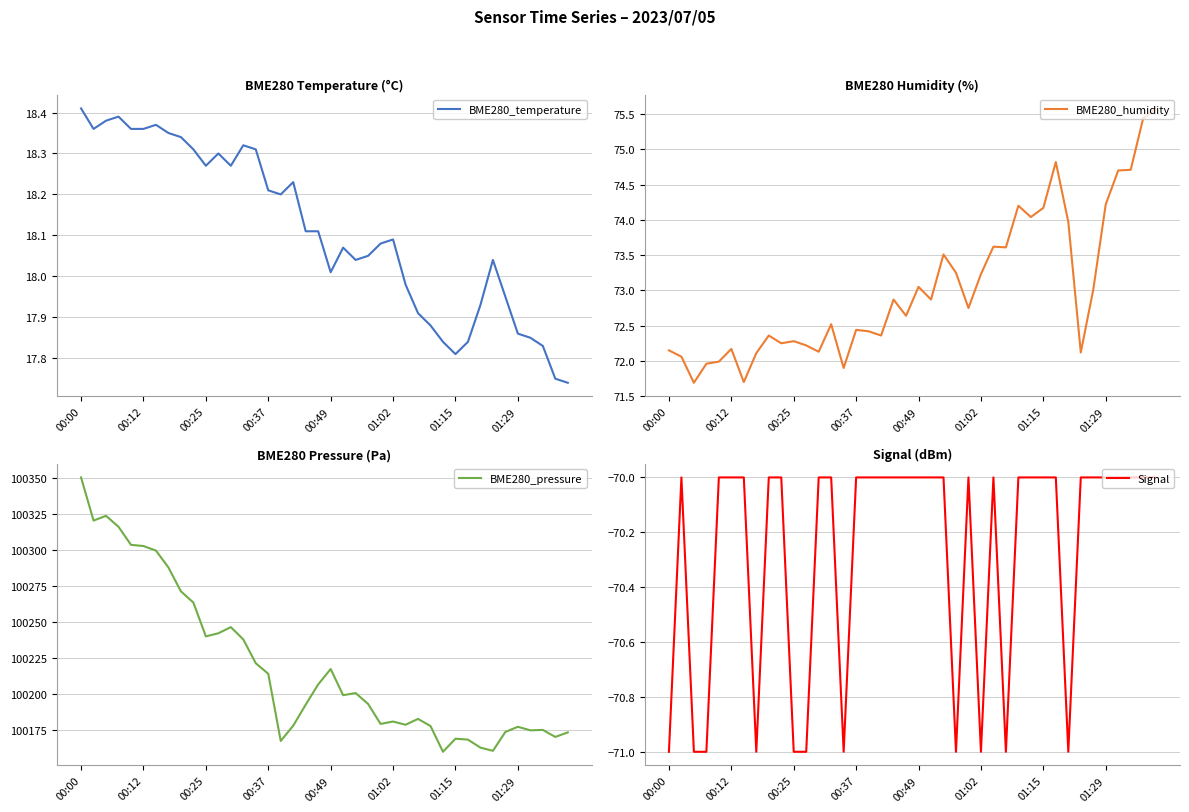

True or false: BME280_pressure and BME280_temperature cross at least once.

False